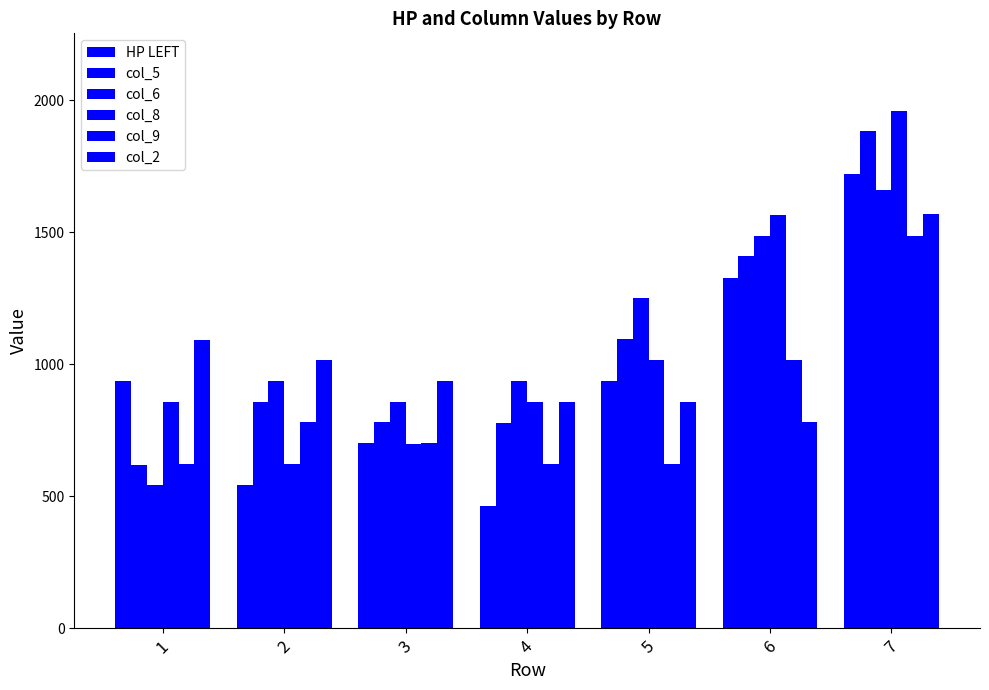

How many values in the col_9 series are below 702?

3